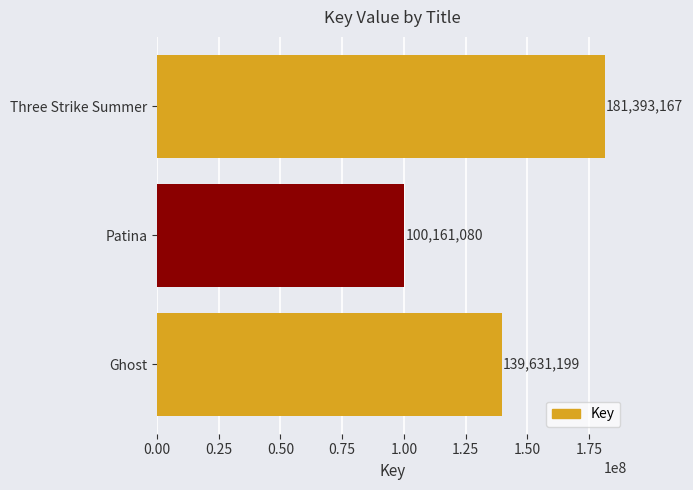

True or false: the data shows 35409628 at Ghost.

False